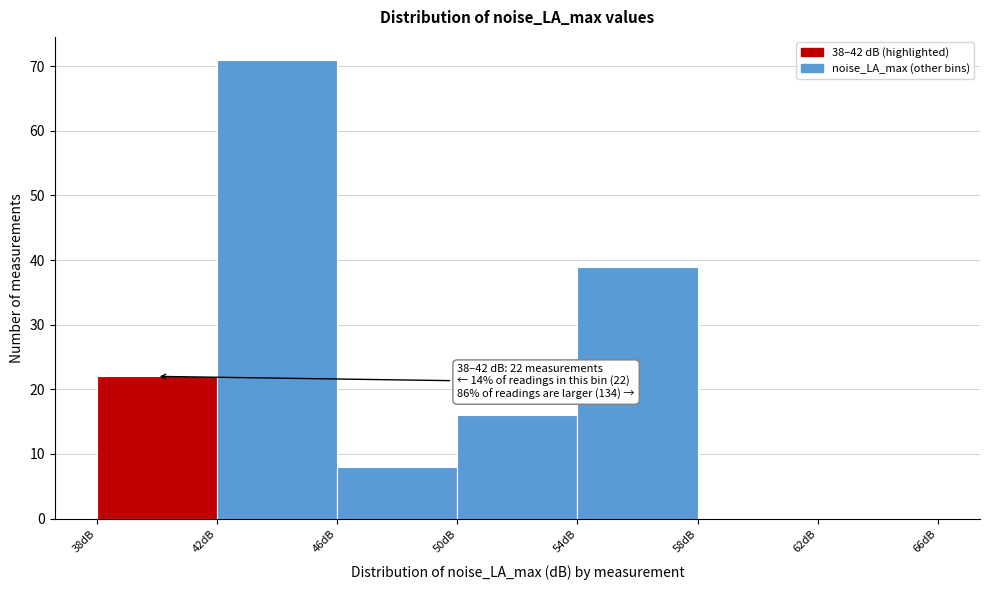

Over which range of the x-axis is the bar tallest?

42 to 46